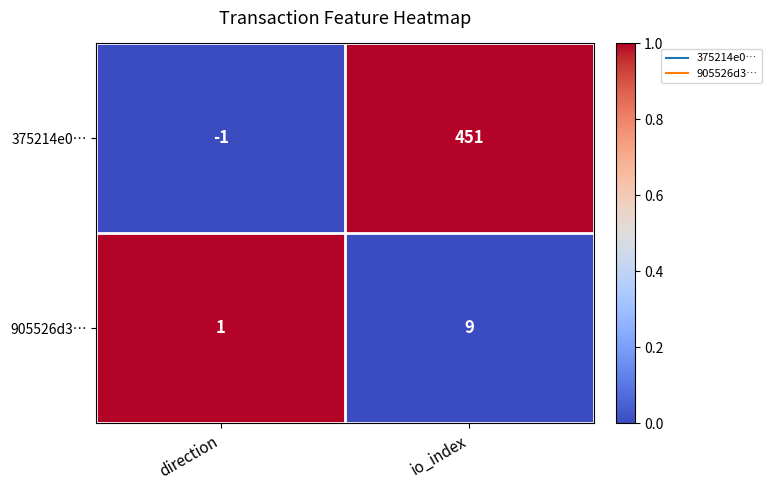

Which series has the largest total across all categories?

375214e0…